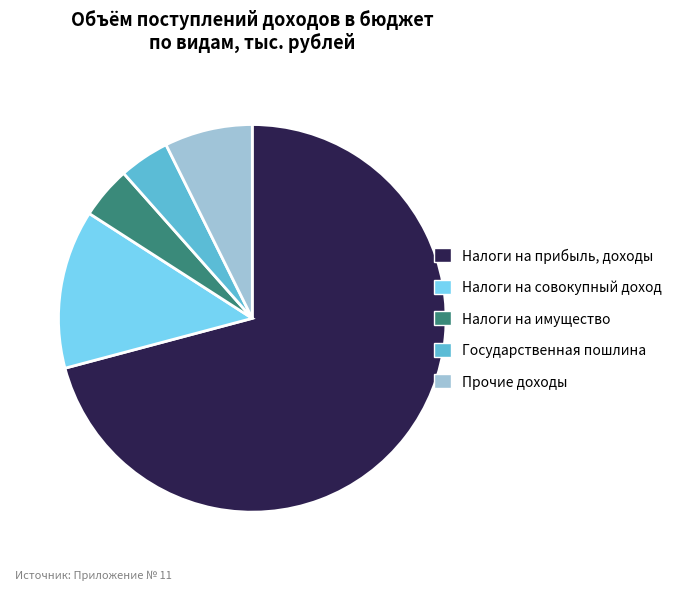

True or false: Налоги на имущество accounts for 4% of the total.

True